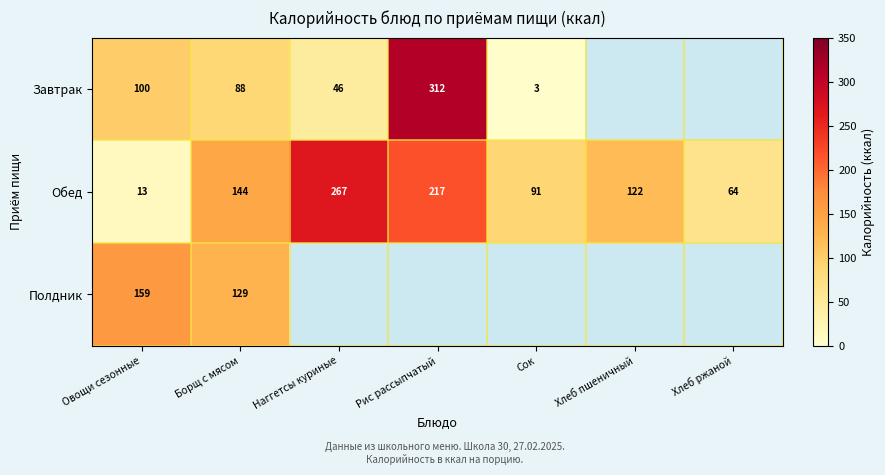

List the labels in order of Обед value, largest first.

Наггетсы куриные, Рис рассыпчатый, Борщ с мясом, Хлеб пшеничный, Сок, Хлеб ржаной, Овощи сезонные